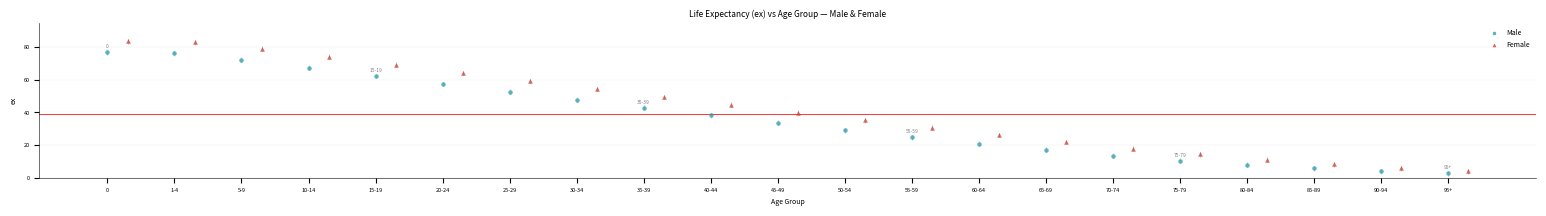

What are all the series names shown in the legend?

Male, Female